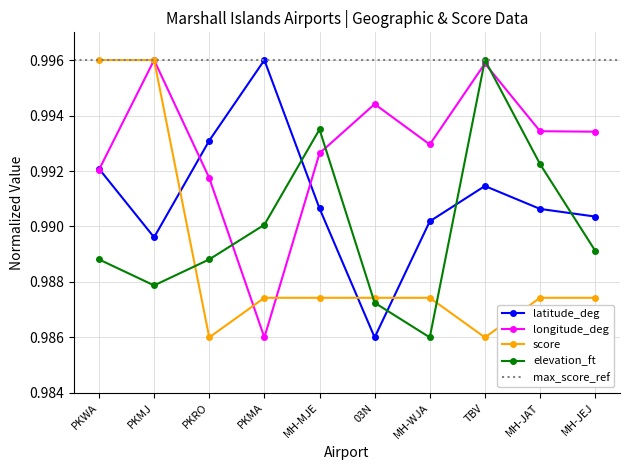

Reading left to right, transcribe all the data shown in this chart.

latitude_deg: 1.0	1.0	1.0	1.0	1.0	1.0	1.0	1.0	1.0	1.0
longitude_deg: 1.0	1.0	1.0	1.0	1.0	1.0	1.0	1.0	1.0	1.0
score: 1.0	1.0	1.0	1.0	1.0	1.0	1.0	1.0	1.0	1.0
elevation_ft: 1.0	1.0	1.0	1.0	1.0	1.0	1.0	1.0	1.0	1.0